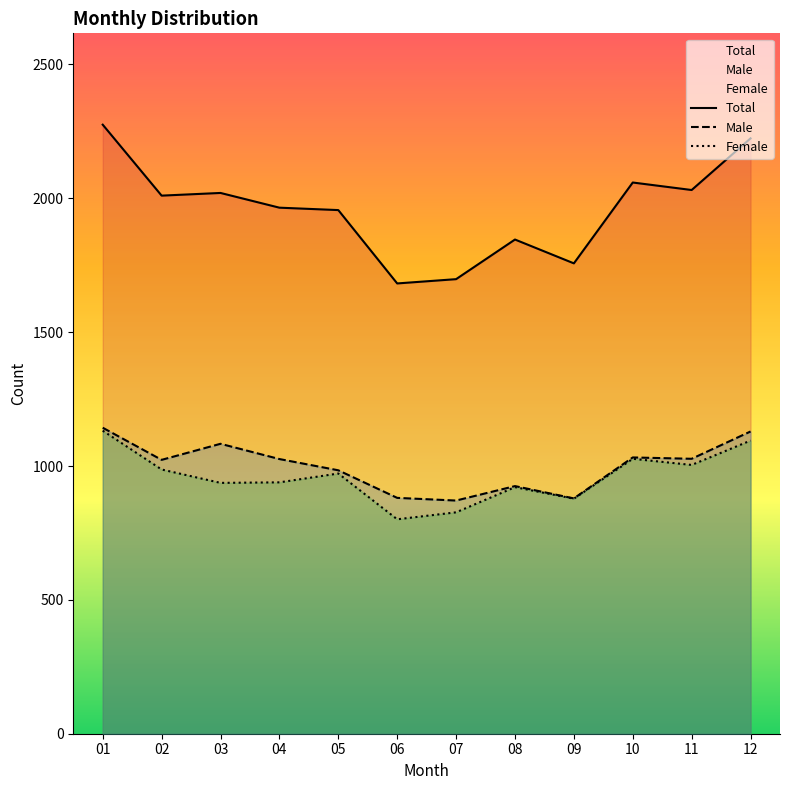

What is the sum of the Total values at 02 and 12?

4234